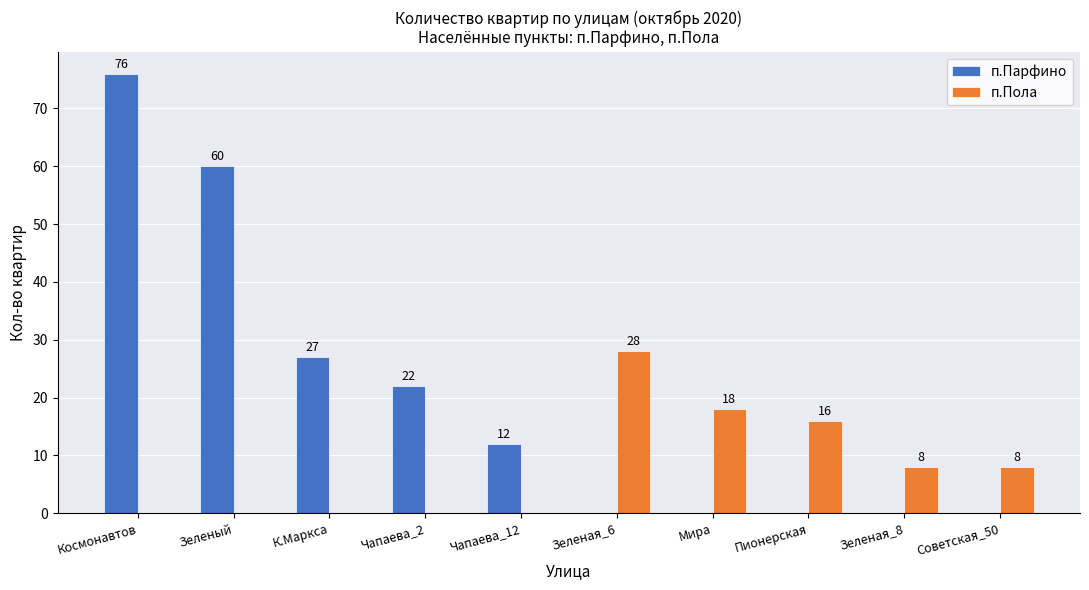

Where is п.Парфино nearest to the value 38?

К.Маркса